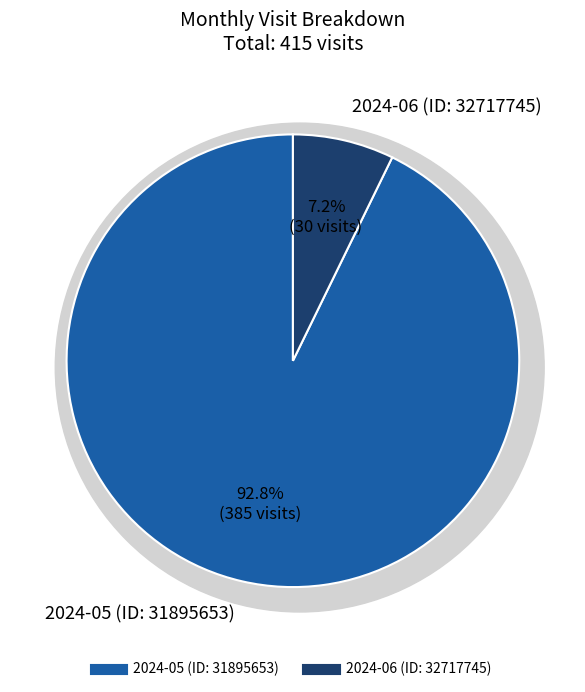

To the nearest percent, what is the average slice percentage?

50%